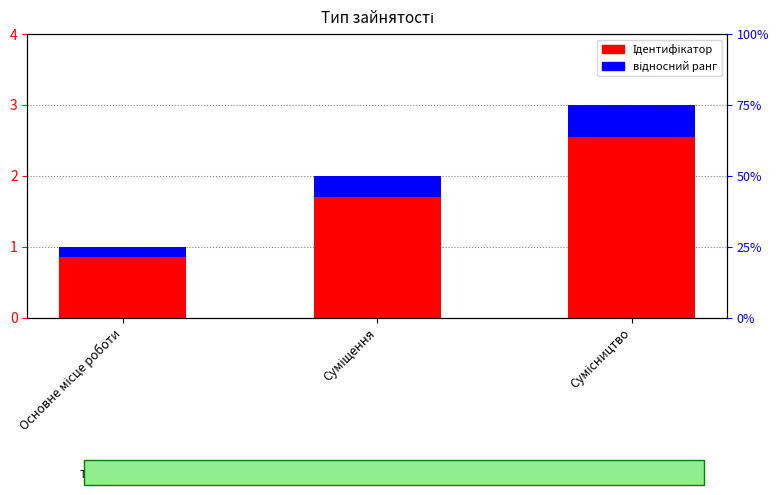

What is the highest value of the відносний ранг series?

0.4